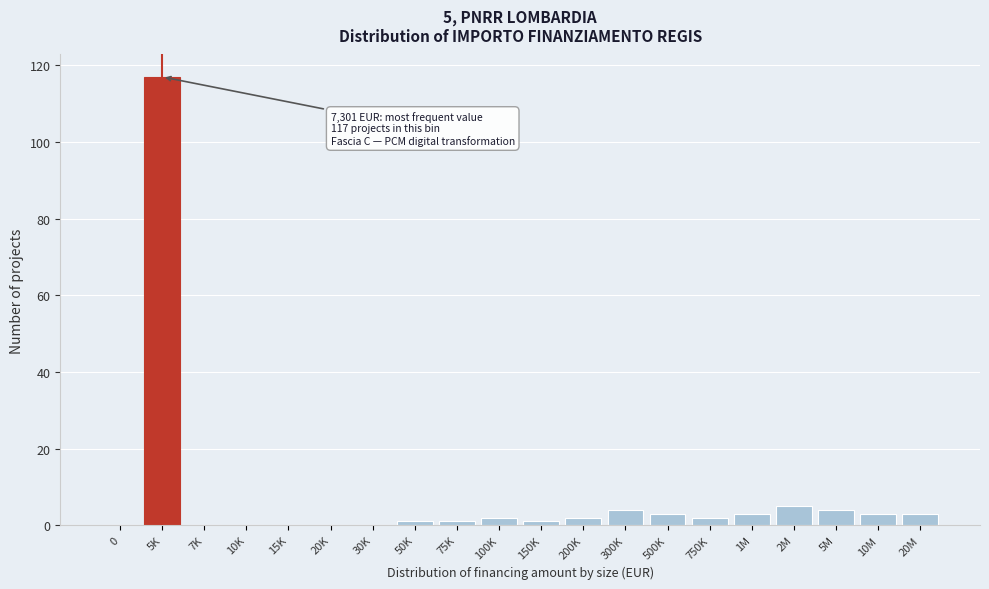

Reading right to left, what are all the values shown in this chart?

20M=3	10M=3	5M=4	2M=5	1M=3	750K=2	500K=3	300K=4	200K=2	150K=1	100K=2	75K=1	50K=1	30K=0	20K=0	15K=0	10K=0	7K=0	5K=117	0=0